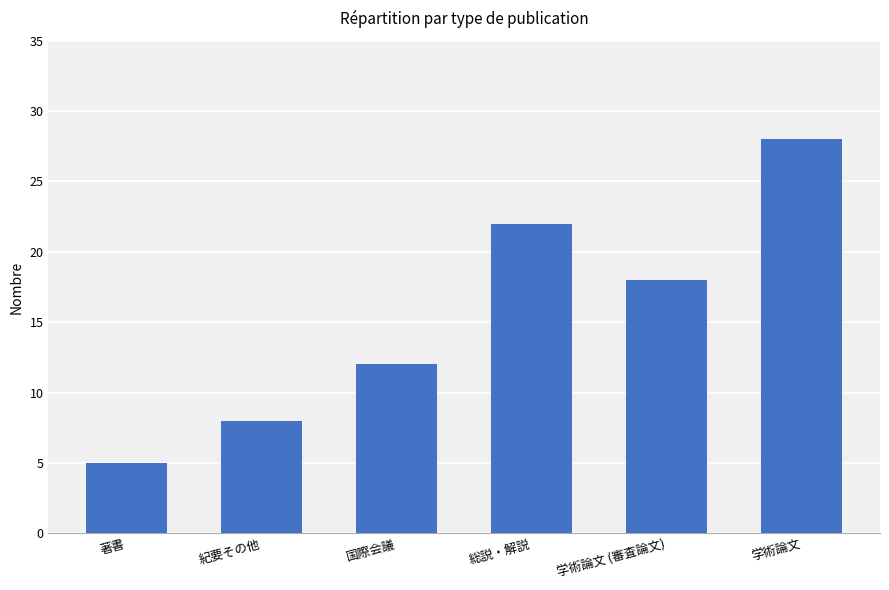

What is the minimum value shown in the chart?

5